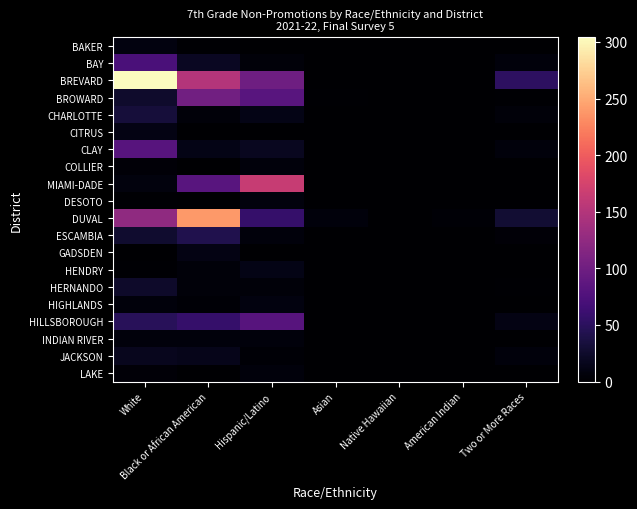

Rank the series by their maximum value, from highest to lowest.

BREVARD, DUVAL, MIAMI-DADE, BROWARD, CLAY, HILLSBOROUGH, BAY, ESCAMBIA, CHARLOTTE, HERNANDO, JACKSON, HENDRY, CITRUS, GADSDEN, BAKER, HIGHLANDS, DESOTO, COLLIER, INDIAN RIVER, LAKE